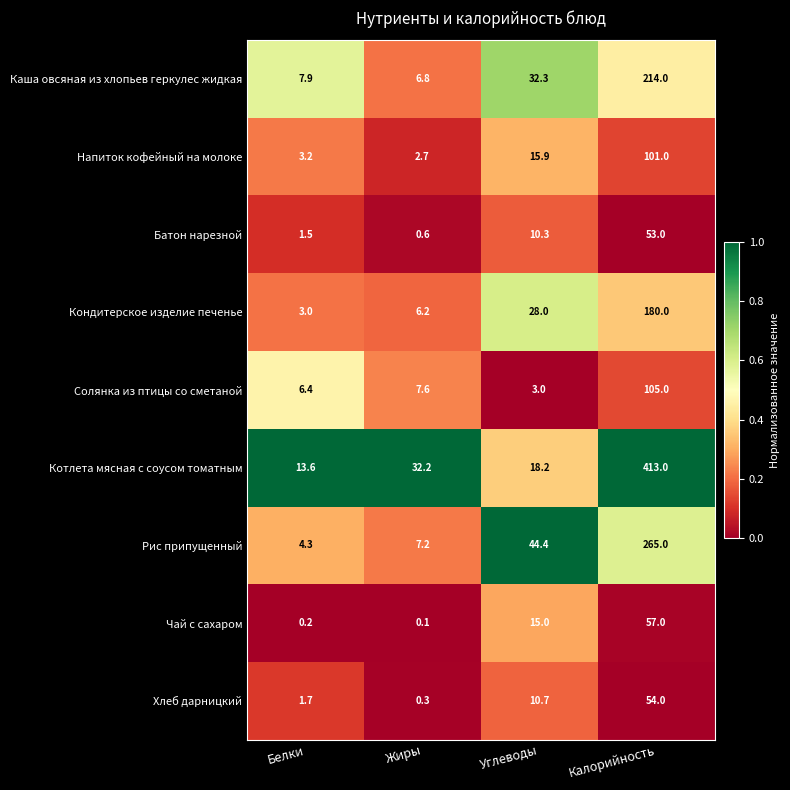

Where is Котлета мясная с соусом томатным nearest to the value 213?

Жиры